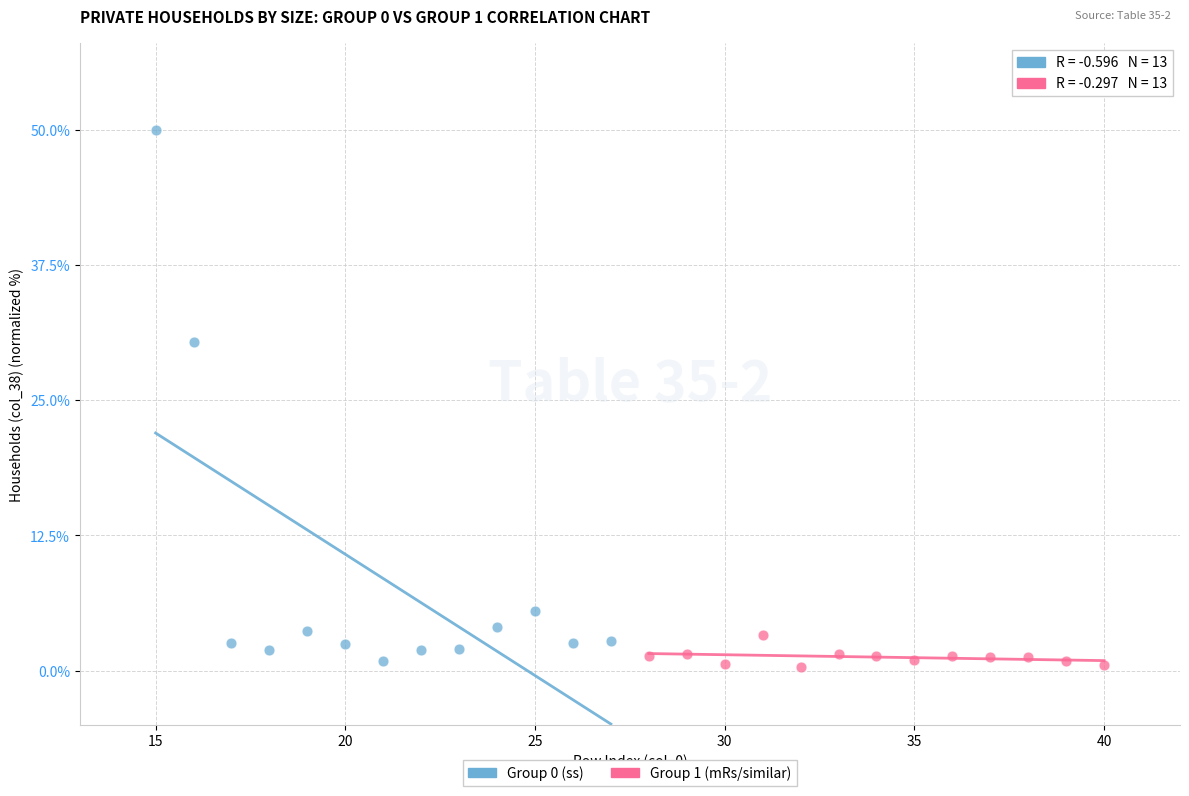

Which series has the largest Y range (max minus min)?

Group 0 (ss)